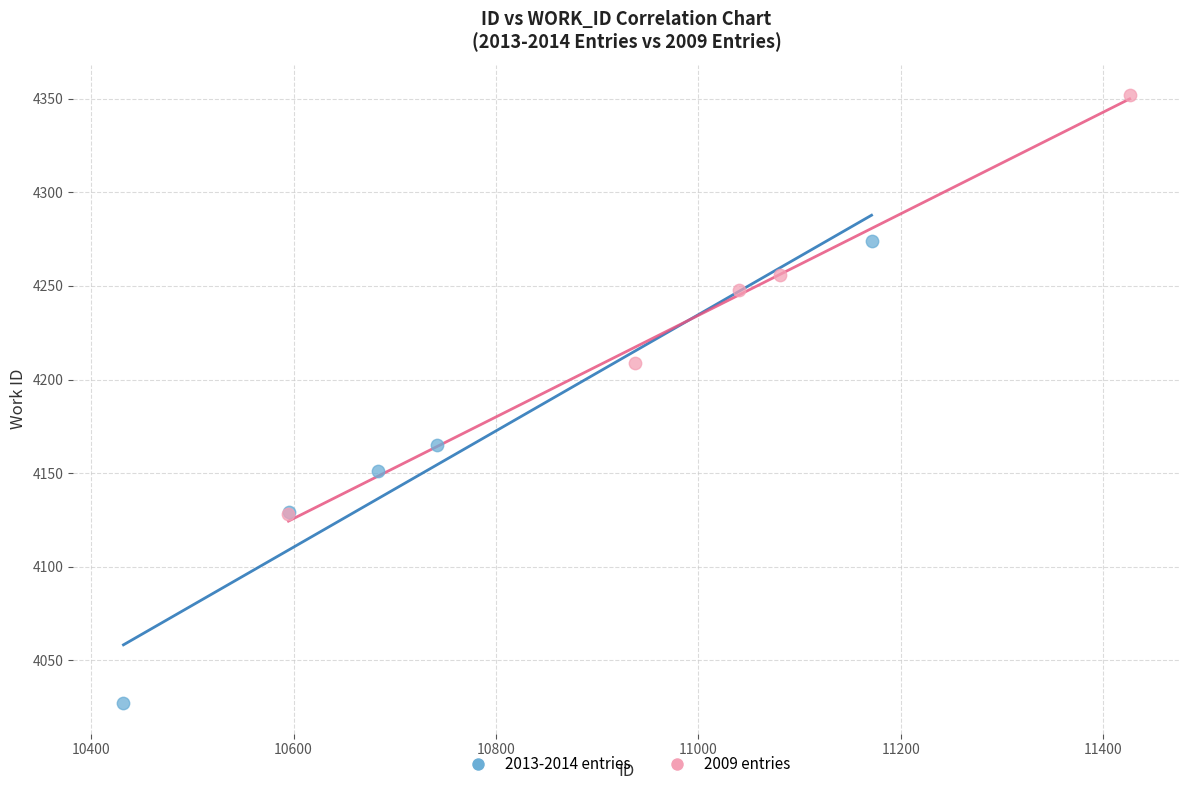

Which series contains the lowest Y value?

2013-2014 entries